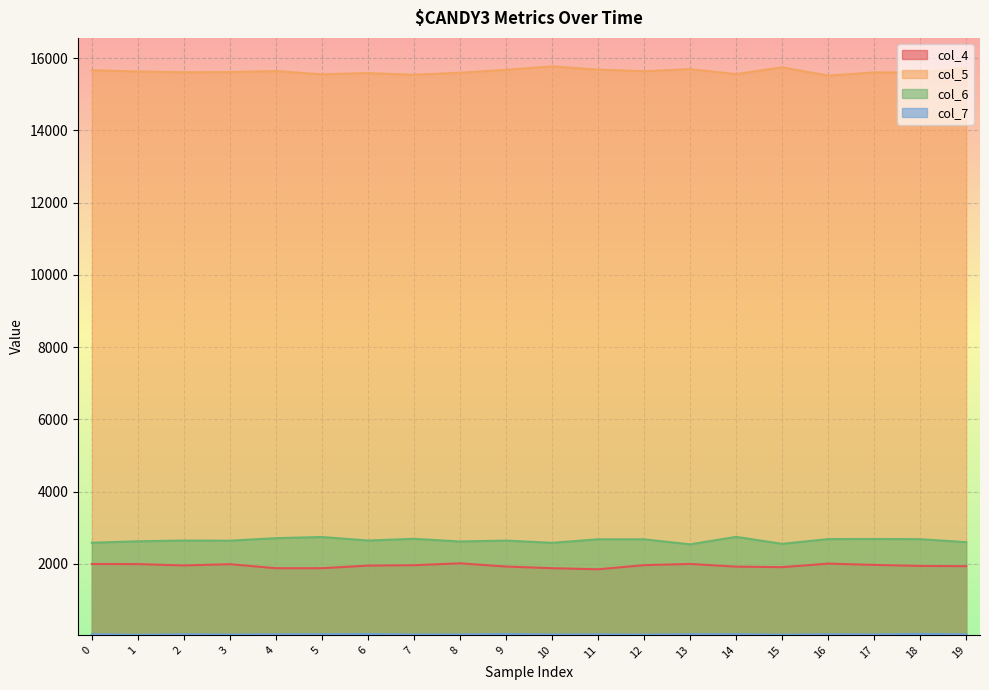

What is the difference between the second highest and minimum values in the col_6 series?

203